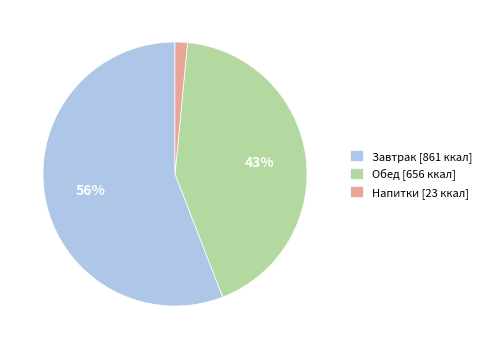

To the nearest percent, what is the combined percentage of Обед [656 ккал] and Завтрак [861 ккал]?

98%